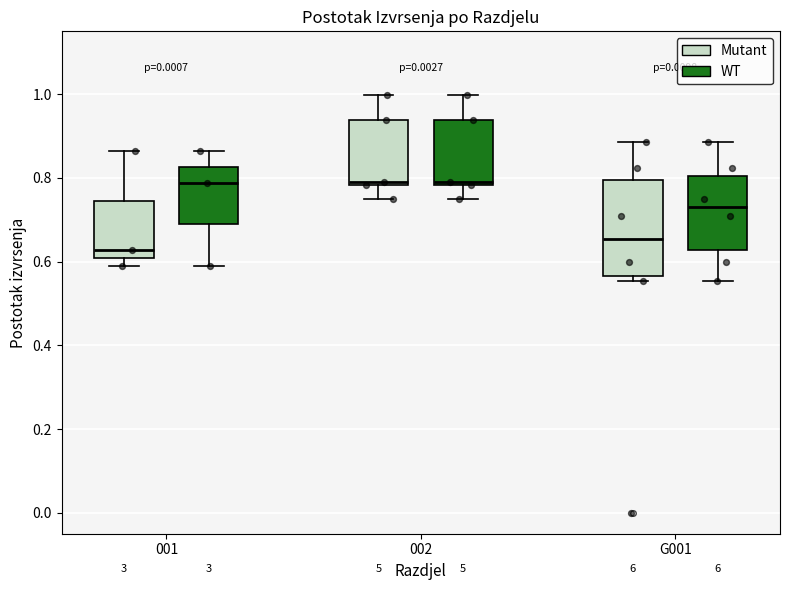

Reading left to right, transcribe this box plot: for each box, give where its median line is, the range the box spans, and where its two whiskers end, as read against the y-axis. The values are not printed on the chart, so give them approximately, as read against the axis.

001 (Mutant): median 0.62, box 0.60 to 0.74, whiskers 0.60 (just below the box's lower edge) to 0.86
001 (WT): median 0.78, box 0.68 to 0.82, whiskers 0.60 to 0.86
002 (Mutant): median 0.78 (just above the box's lower edge), box 0.78 to 0.94, whiskers 0.76 to 1.00
002 (WT): median 0.78 (just above the box's lower edge), box 0.78 to 0.94, whiskers 0.76 to 1.00
G001 (Mutant): median 0.66, box 0.56 to 0.80, whiskers 0.56 (just below the box's lower edge) to 0.88
G001 (WT): median 0.72, box 0.62 to 0.80, whiskers 0.56 to 0.88